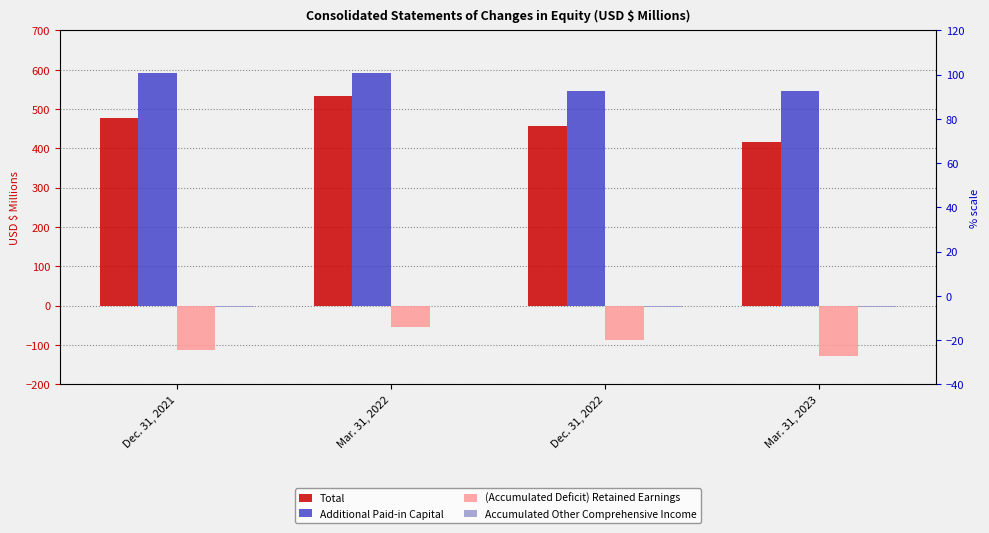

How many bars are there in total?

16